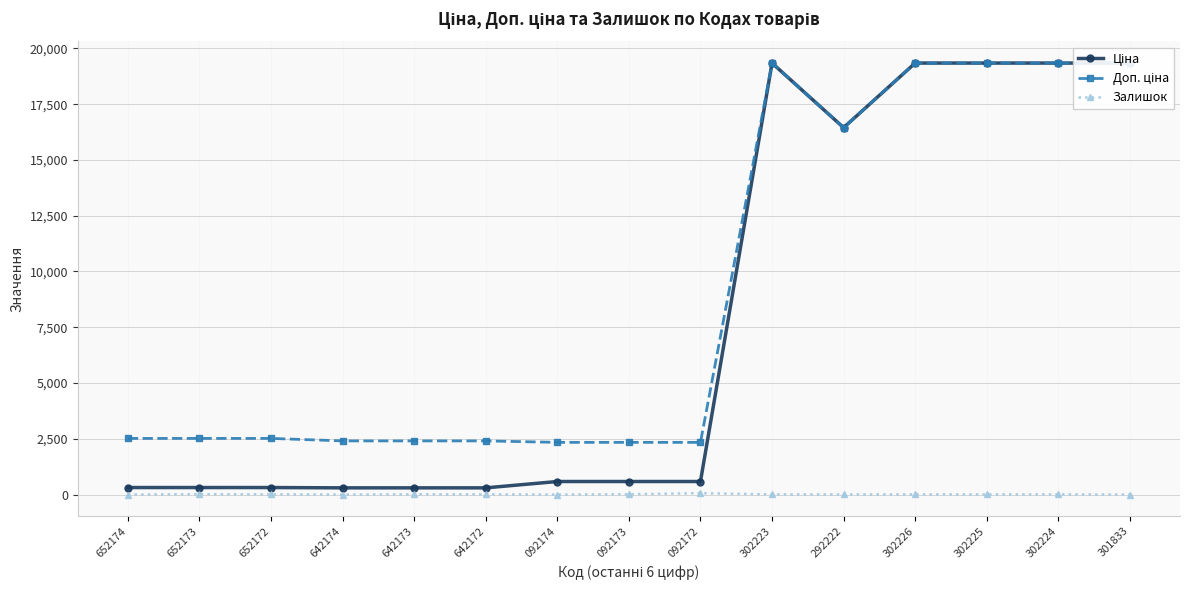

Is this an area chart (filled region under the line)?

No